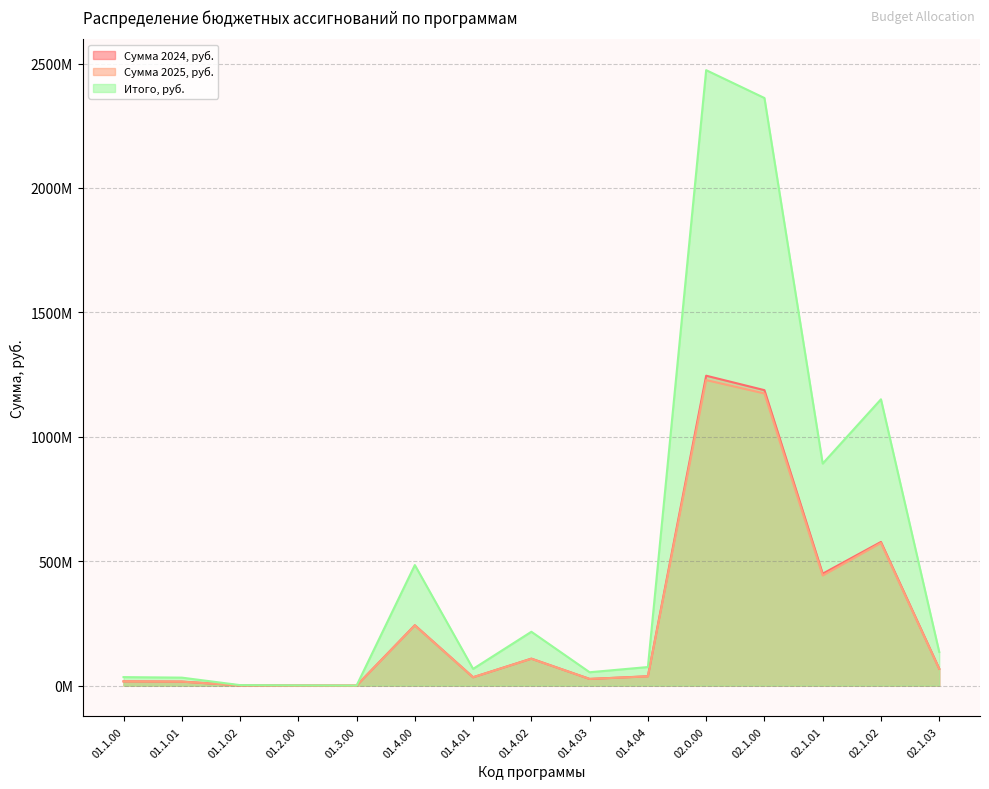

Which series changed the most between 01.1.00 and 01.1.02?

Итого, руб.